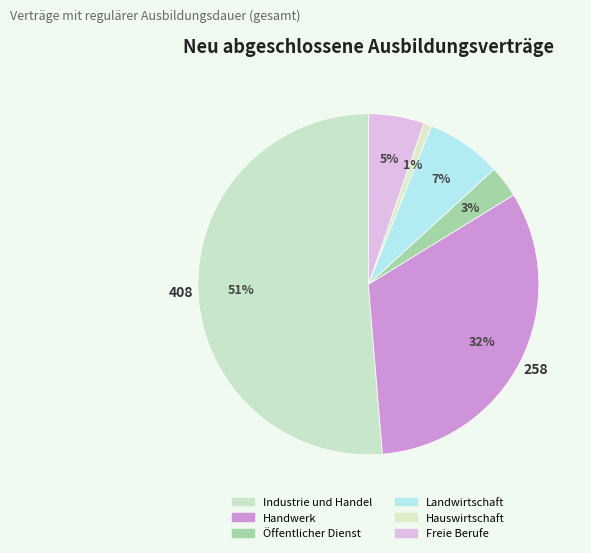

How many slices are in this pie chart?

6